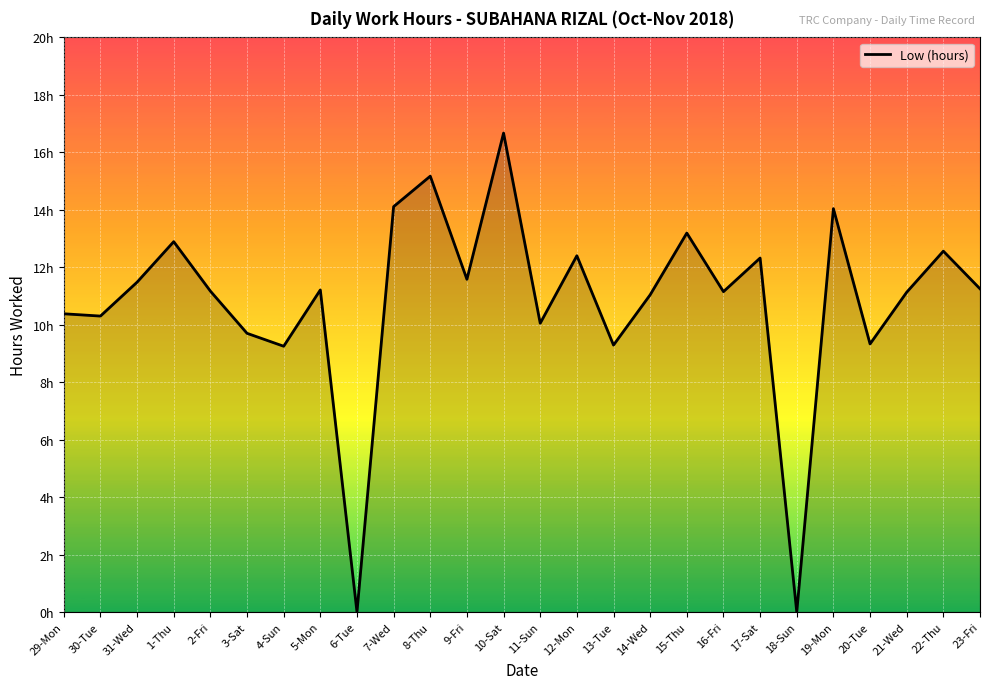

What value does the data have at 2-Fri?

11.2